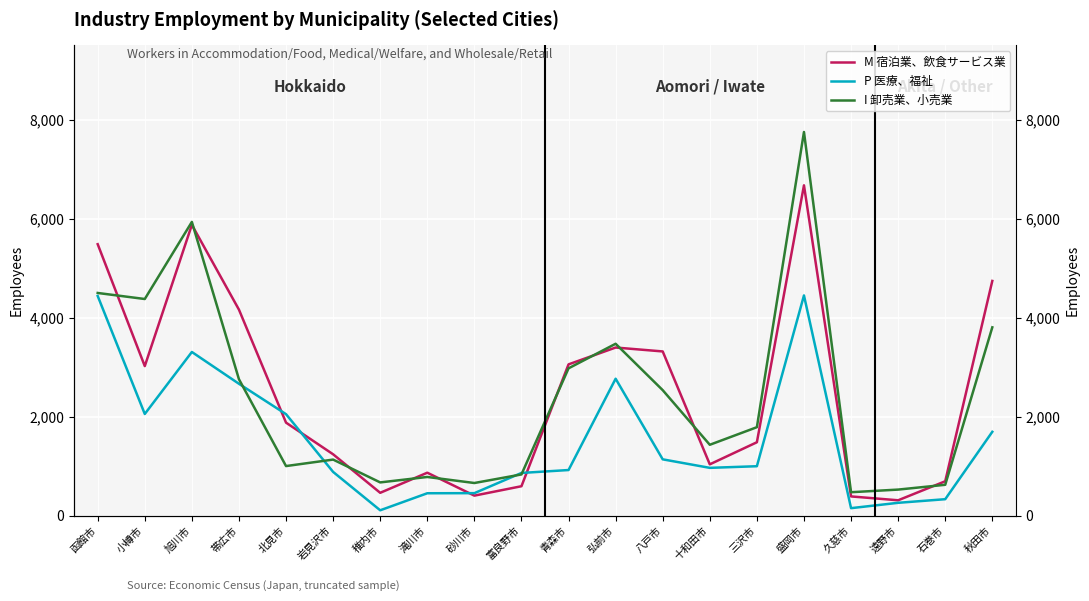

Which series has the widest spread of values?

I 卸売業、小売業